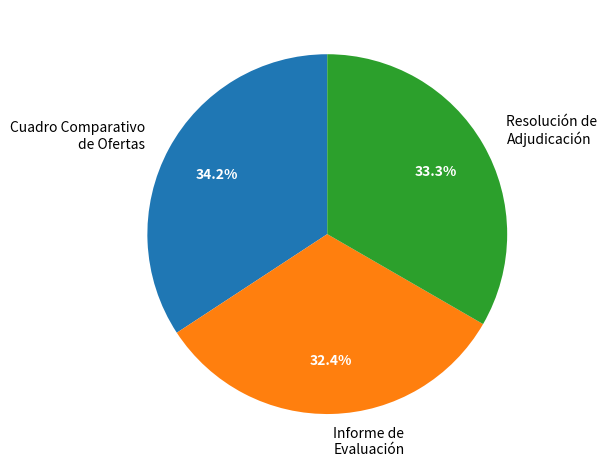

Does Informe de Evaluación represent more than half of the total?

No